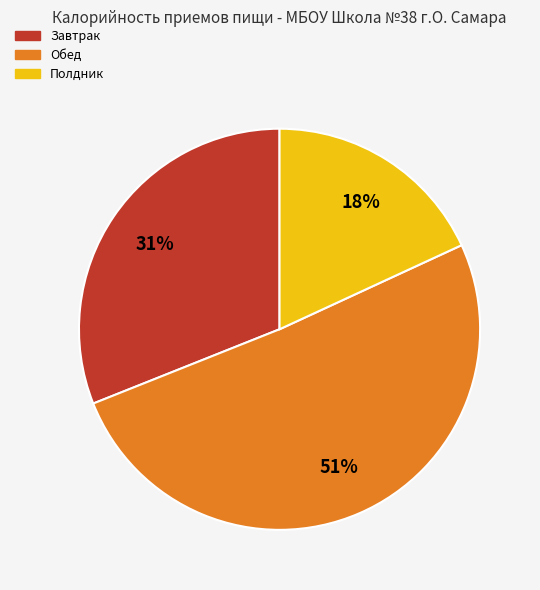

Combined, do Завтрак and Обед account for over 50%?

Yes